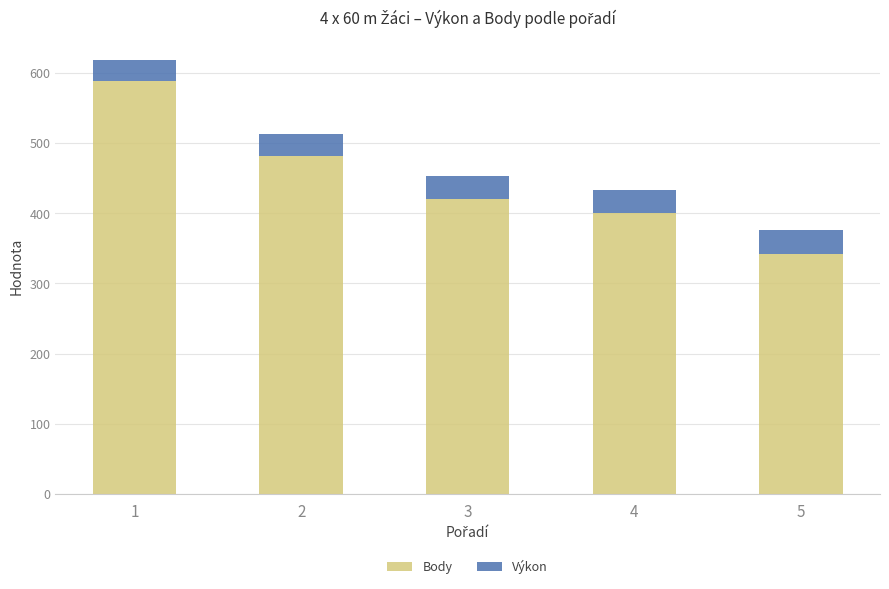

The Body series shows 400.0 at 4. True or false?

True